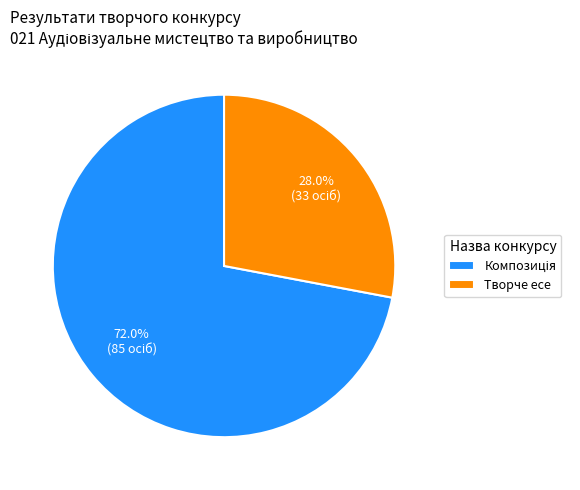

Does any single category account for the majority?

Yes